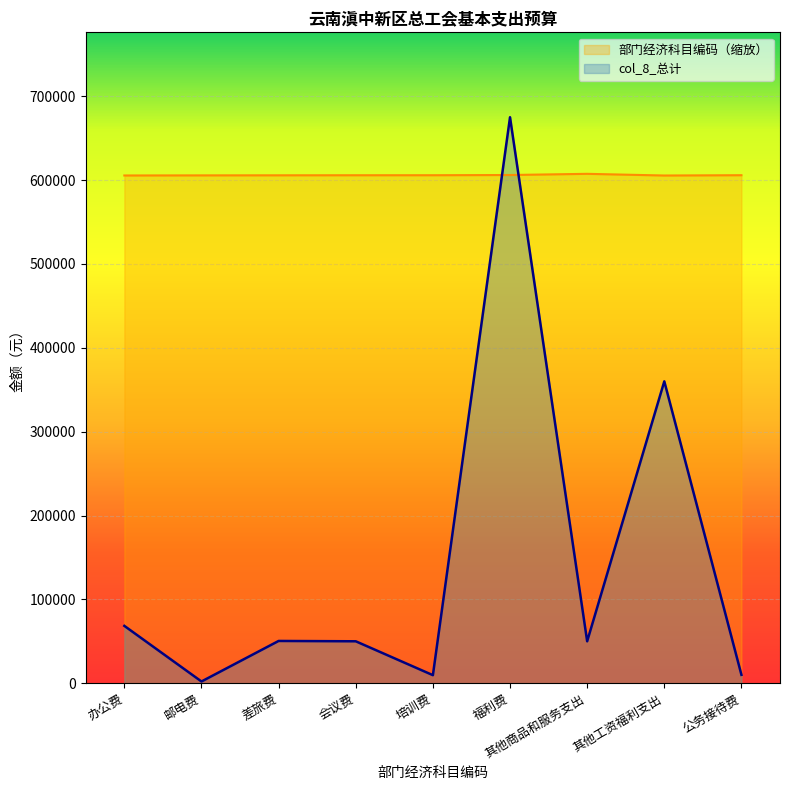

Does the chart display data point markers on the line(s)?

No